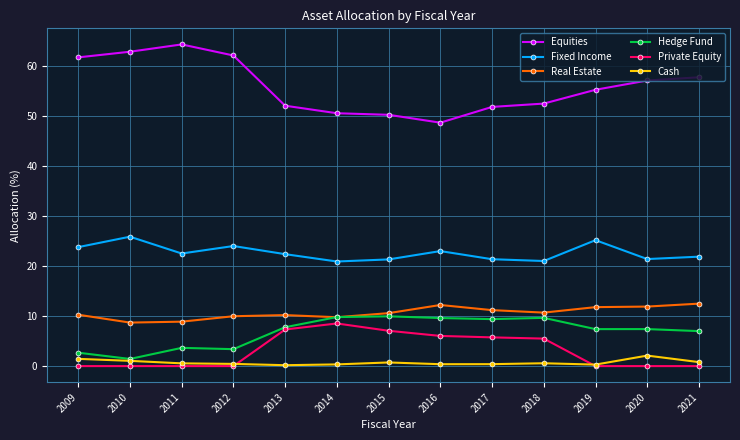

What are all the series names shown in the legend?

Equities, Fixed Income, Real Estate, Hedge Fund, Private Equity, Cash